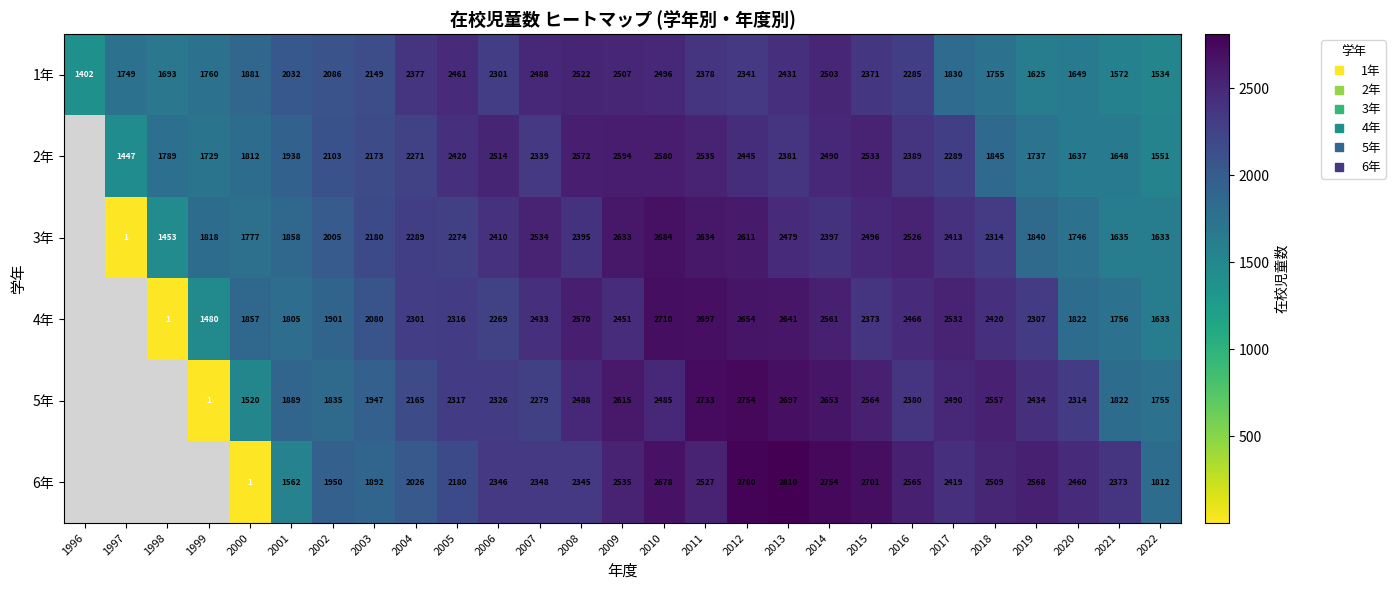

What is the total value across all series at 2015?

15038.0